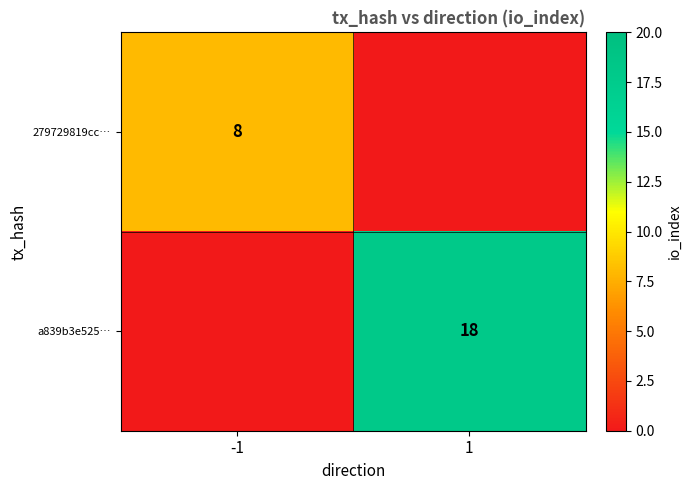

Is the value of 279729819cc… at -1 greater than the value of a839b3e525… at 1?

No